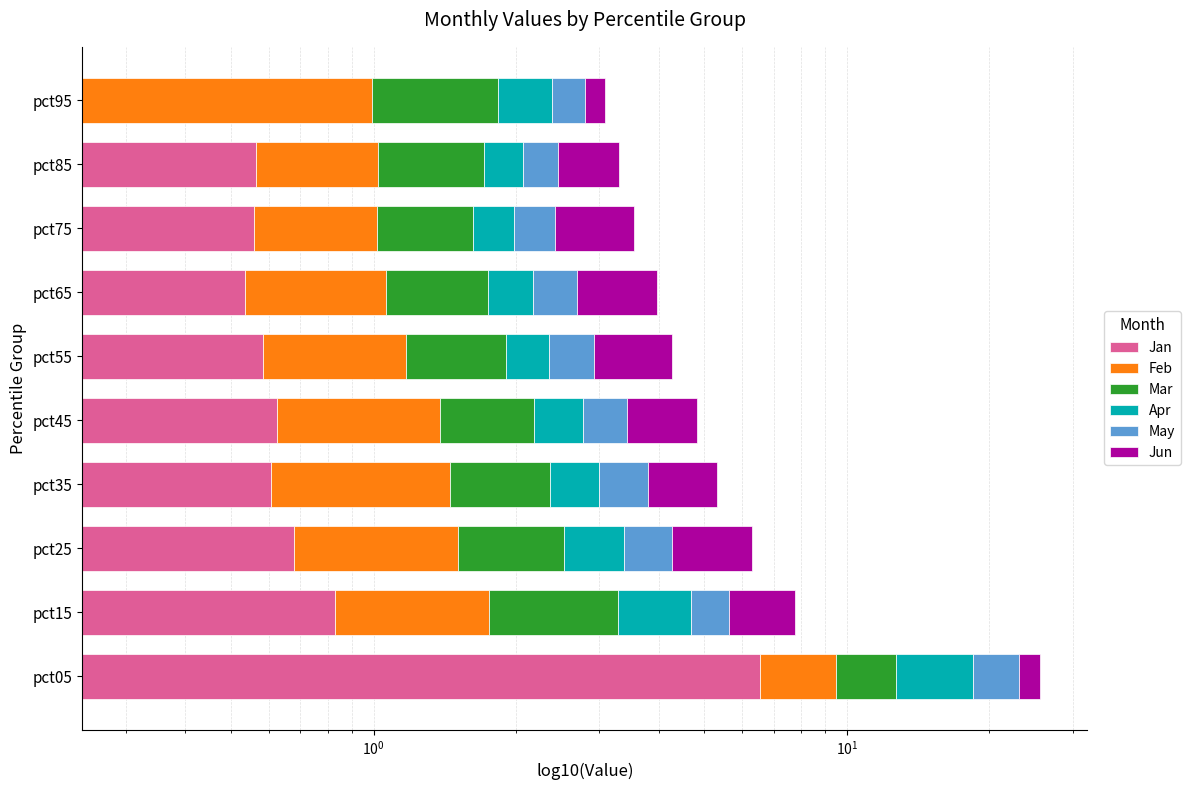

What is the minimum value for Jun?

0.3